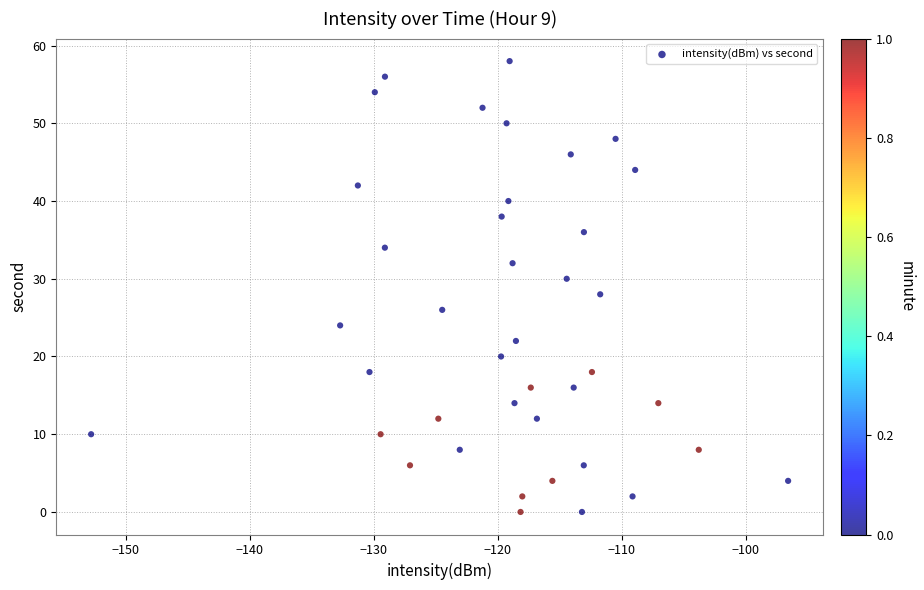

What is the range of Y values (max minus min)?

58